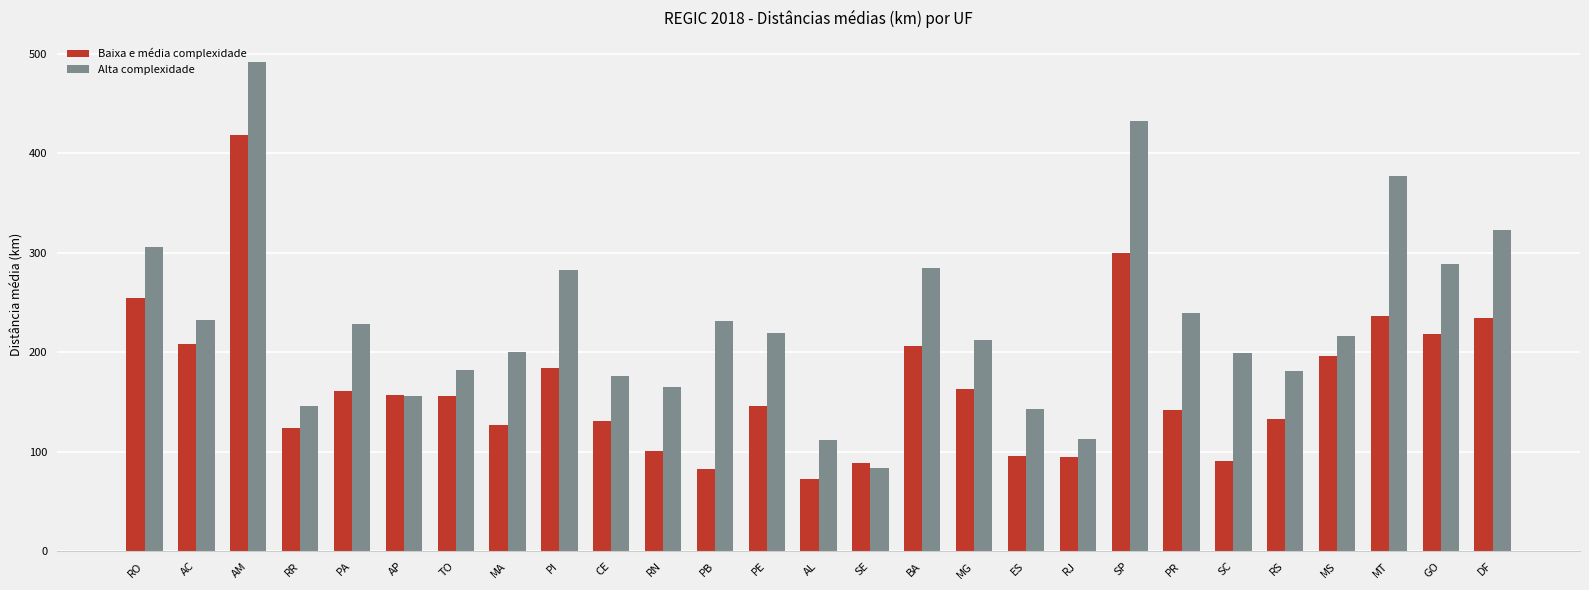

What is the sum of all Alta complexidade values?

6224.3